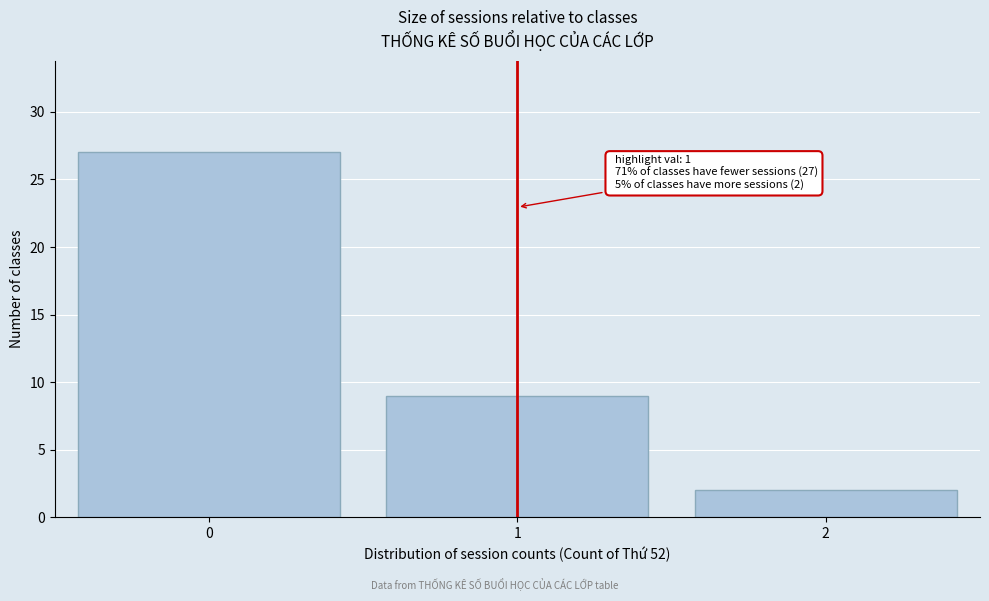

Reading left to right, transcribe all the data shown in this chart.

0=27	1=9	2=2